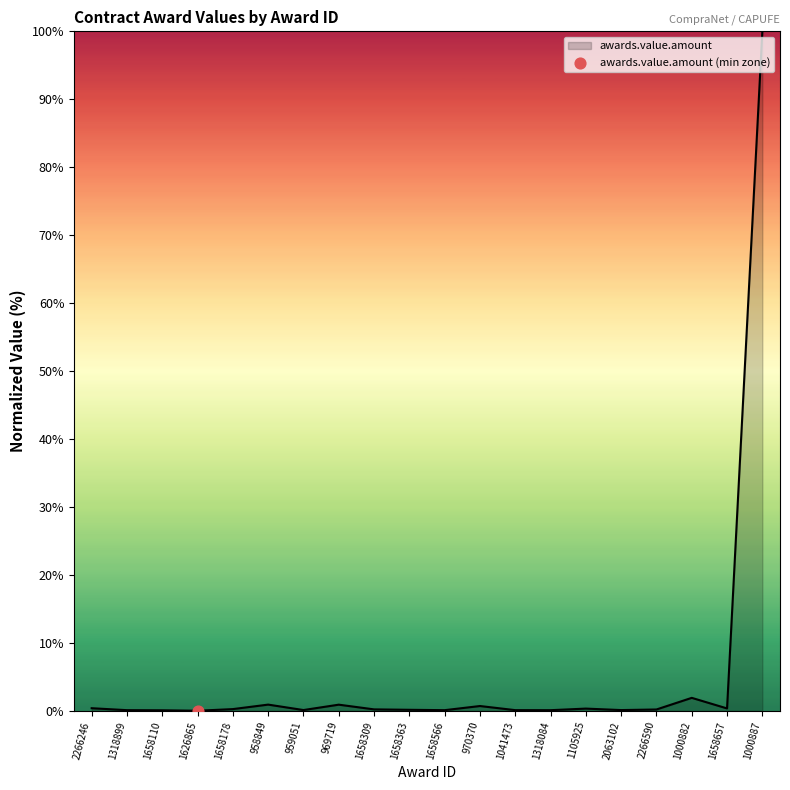

What is the change in value from 2266590 to 1658657?

+0.2